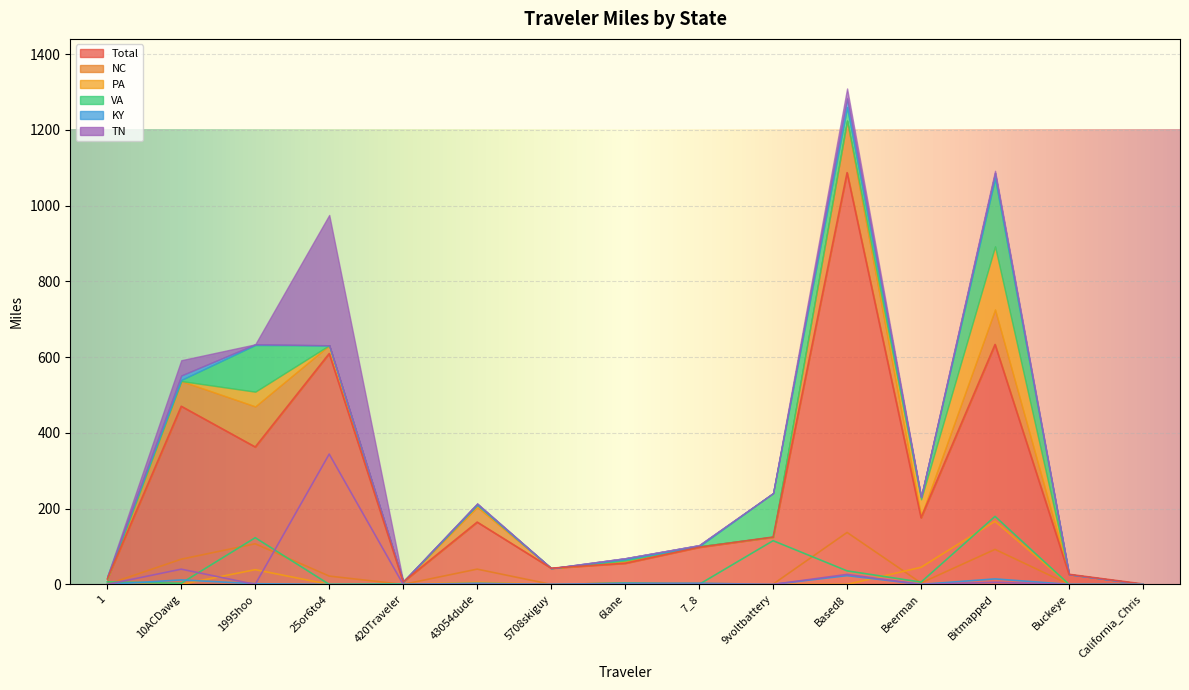

The value of KY at Based8 is 23.1. True or false?

True